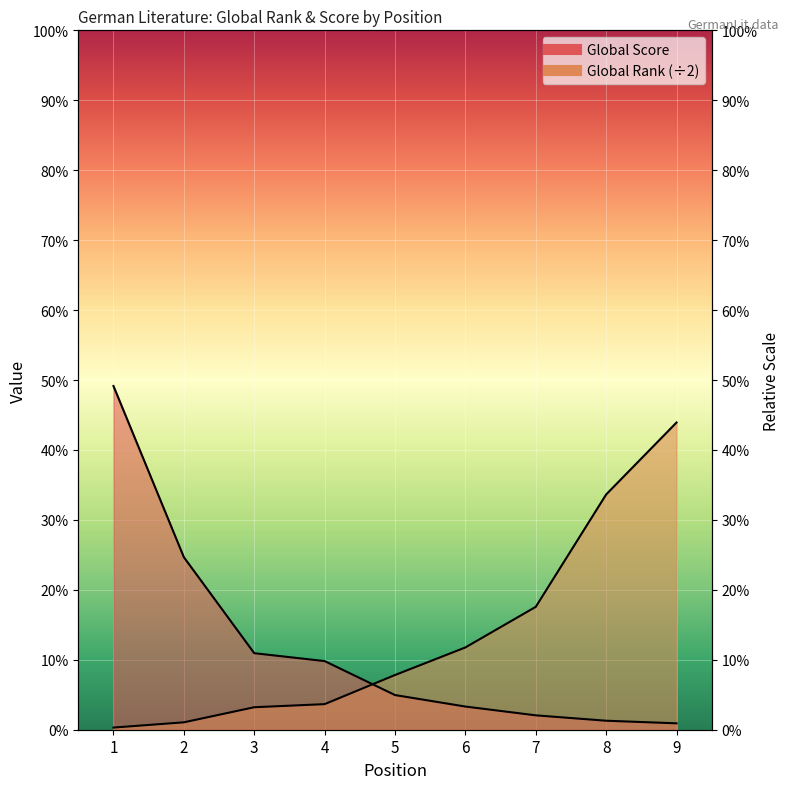

True or false: Global Score has a value of 144.0 at 7.

True